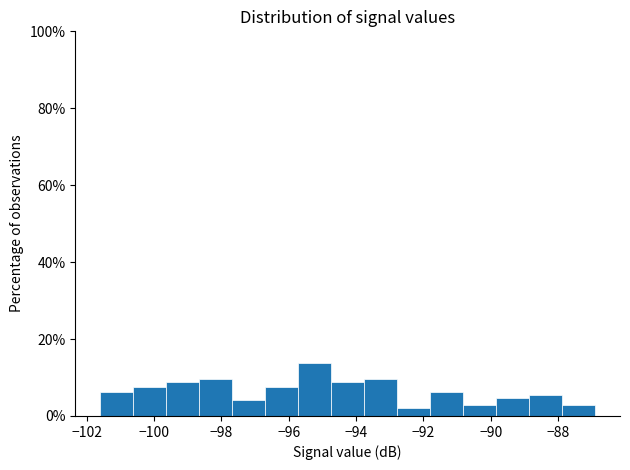

What is the height of the bar covering -89.84 to -88.86 on the x-axis? Neither the bar edges nor the heights are printed on the chart, so give them approximately, as read against the axes.

4